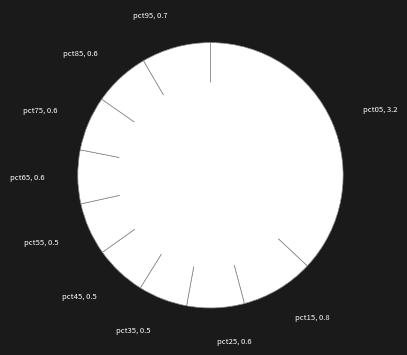

The pct45 slice represents 6% of the pie. True or false?

True